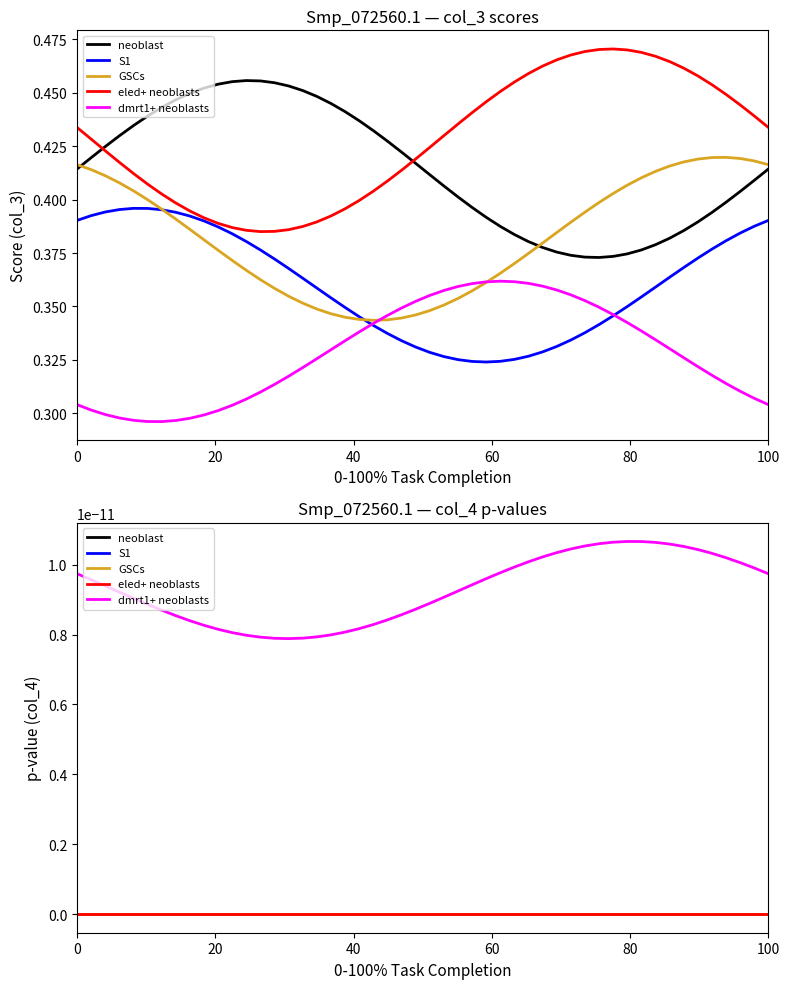

Which series has the largest range (max minus min)?

eled+ neoblasts